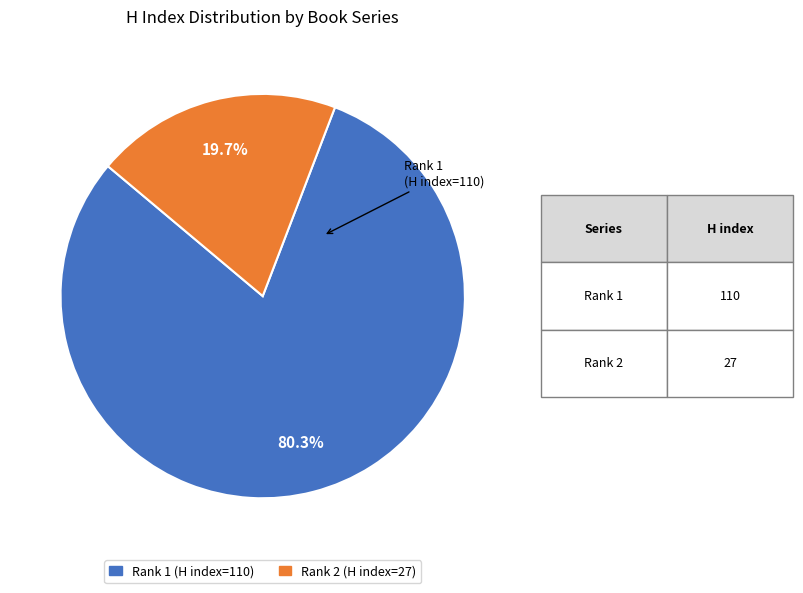

Is there a majority slice in this chart?

Yes